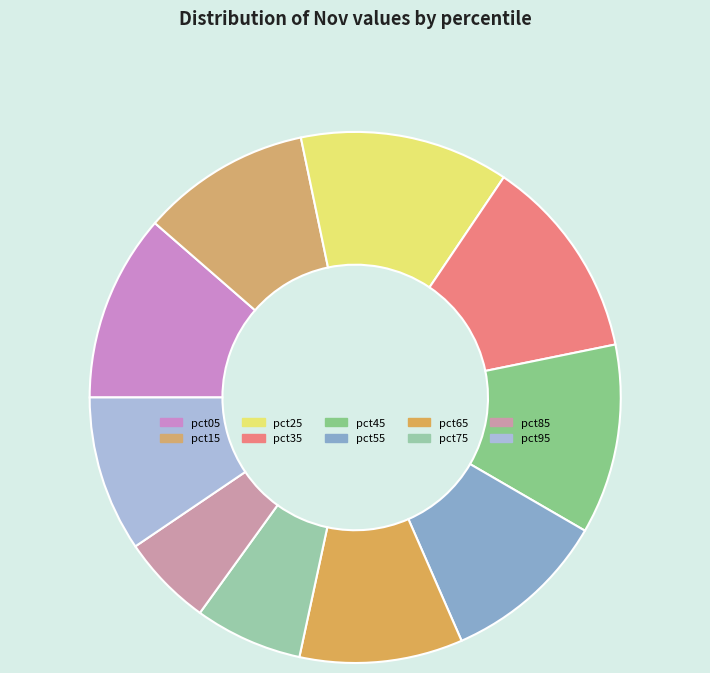

What percentage is NOT represented by pct65?

90.1%